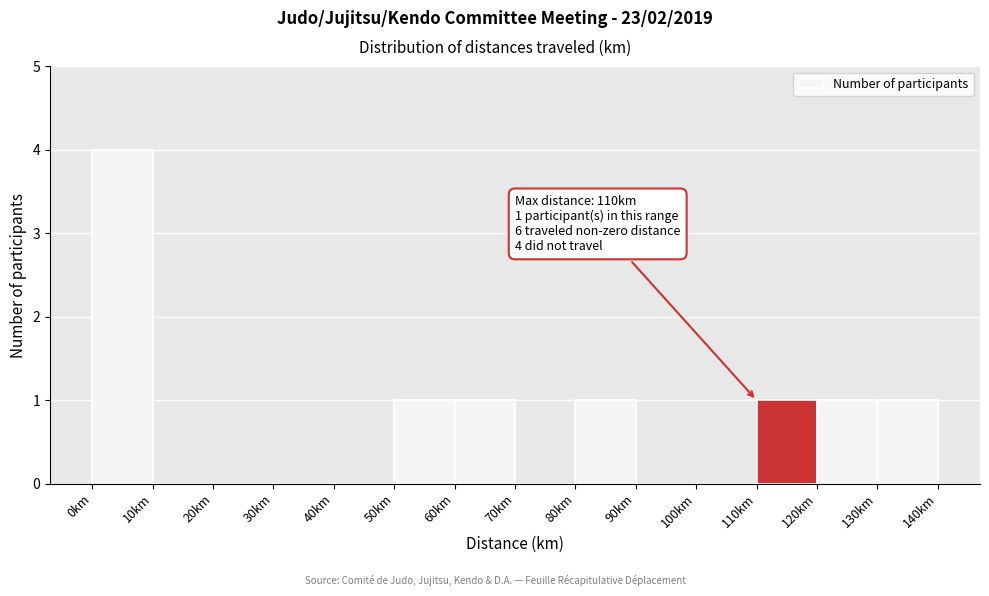

Over which range of the x-axis is the bar tallest?

0 to 10